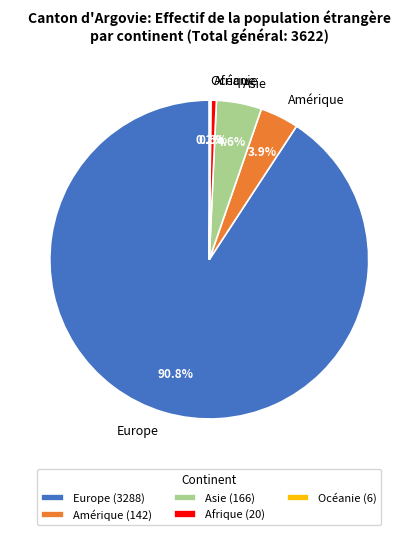

Does Europe represent more than half of the total?

Yes